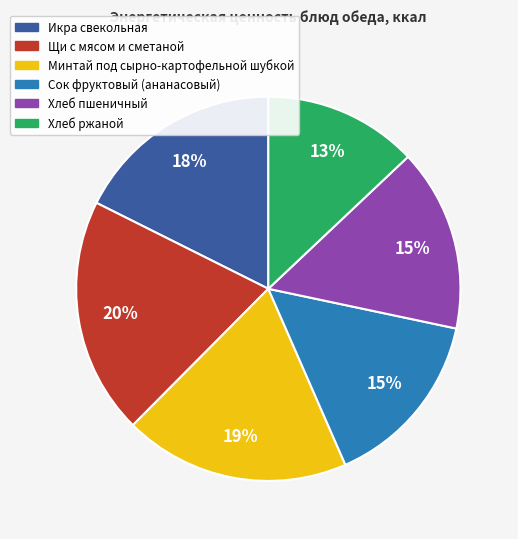

Is it true that Хлеб ржаной is 23% of the pie?

False